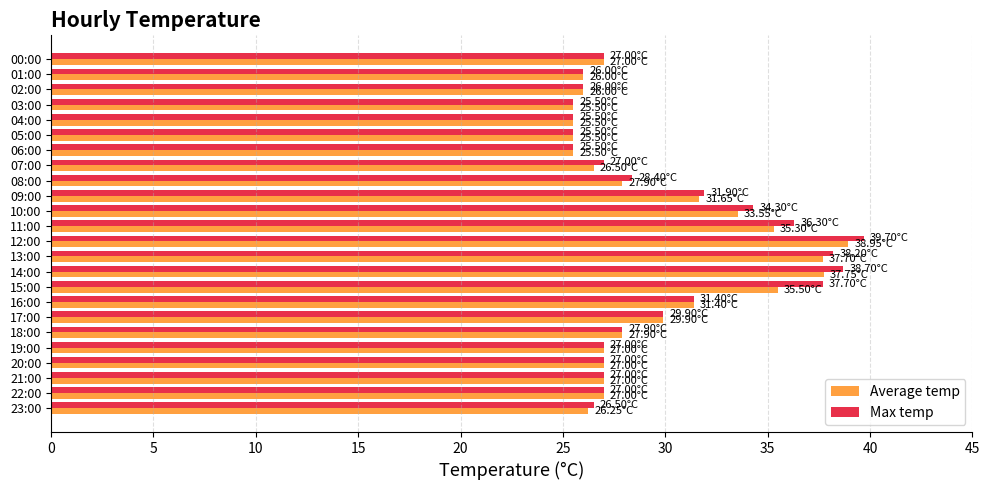

Is the value of Max temp at 12:00 greater than the value of Average temp at 19:00?

Yes